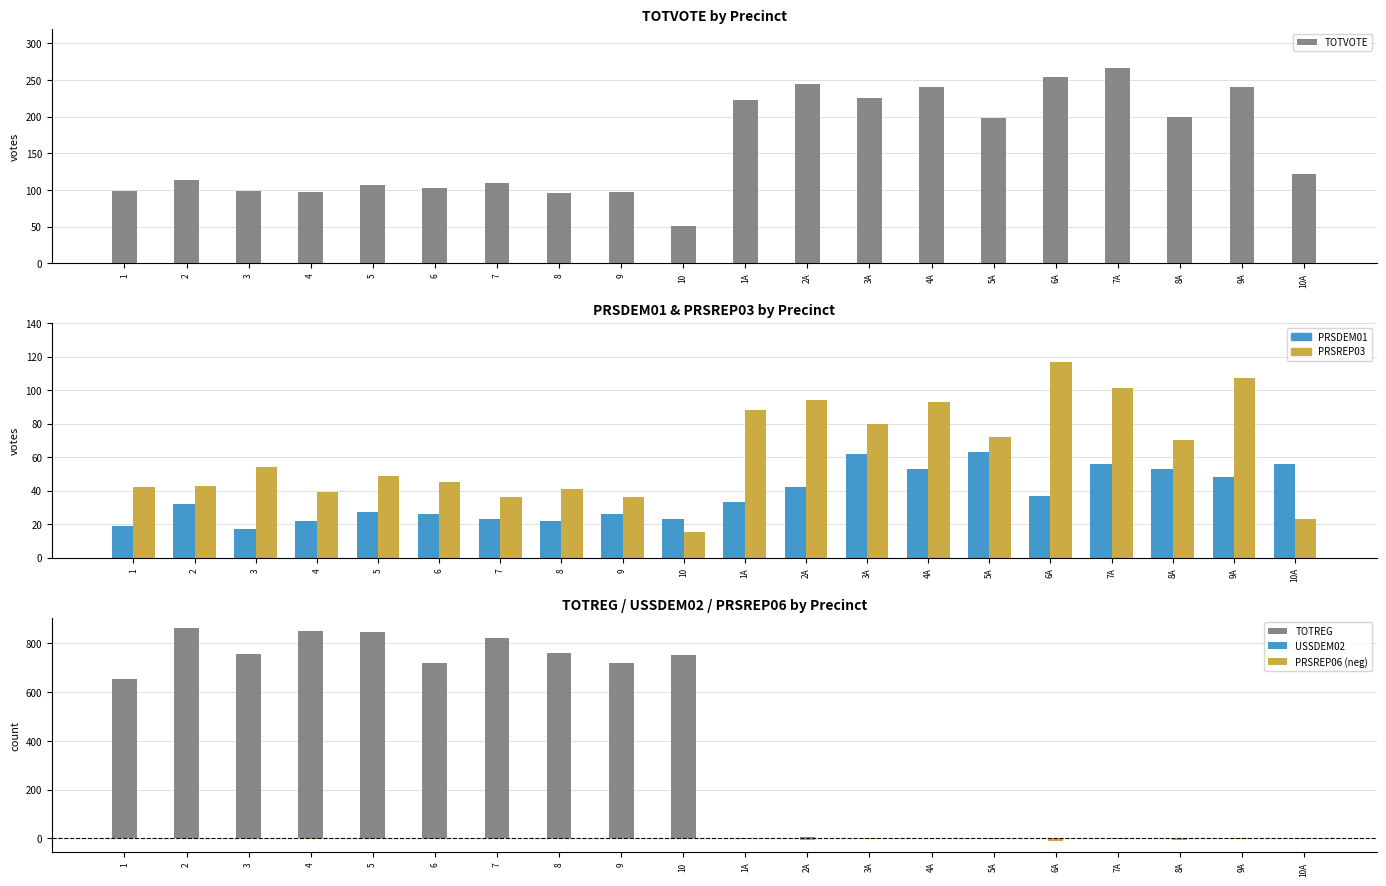

At which category is the sum across all series the highest?

2